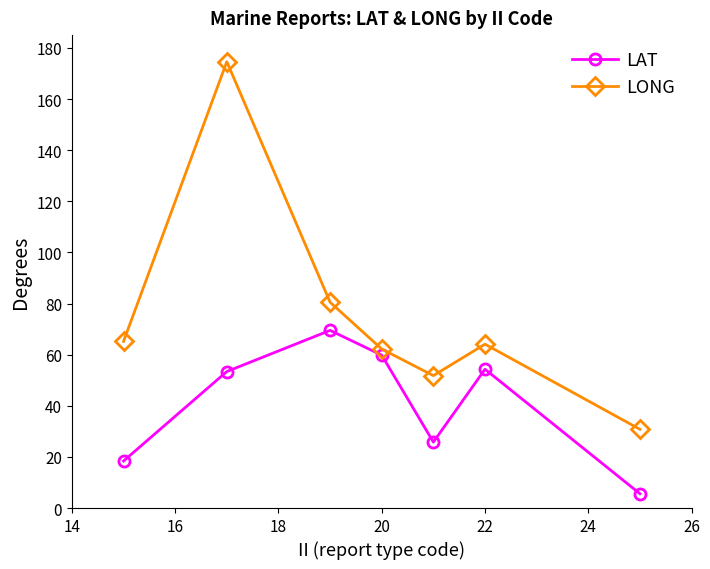

List the series in order of their overall mean, lowest first.

LAT, LONG